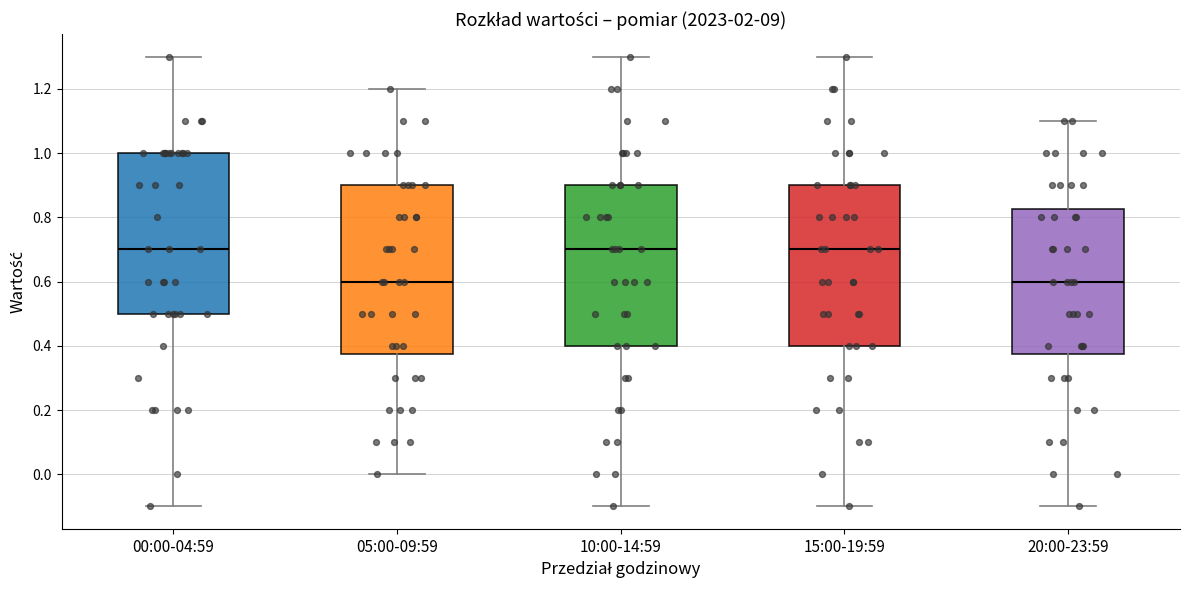

Where does the median line of the box for 20:00-23:59 sit on the y-axis? The values are not printed on the chart, so give them approximately, as read against the axis.

0.60